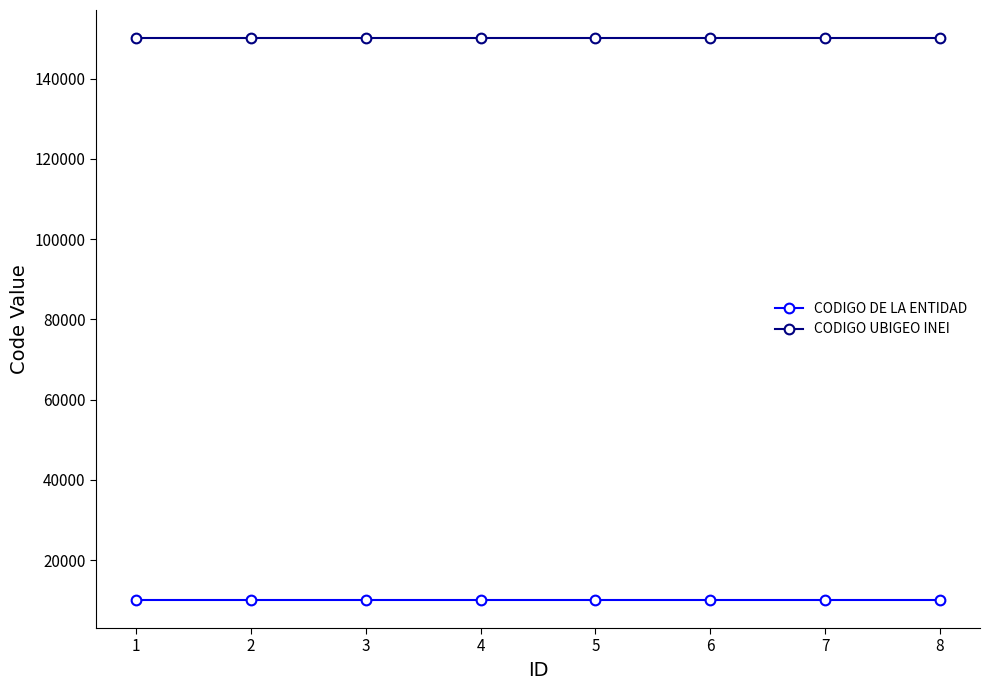

Reading right to left, transcribe all the data shown in this chart.

CODIGO DE LA ENTIDAD: 8=10069	7=10069	6=10069	5=10069	4=10069	3=10069	2=10069	1=10069
CODIGO UBIGEO INEI: 8=150122	7=150122	6=150122	5=150122	4=150122	3=150122	2=150122	1=150122